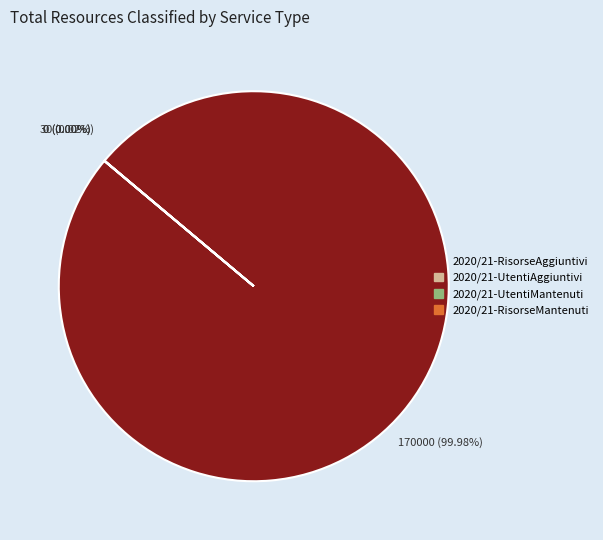

To the nearest percent, what is the average slice percentage?

25%